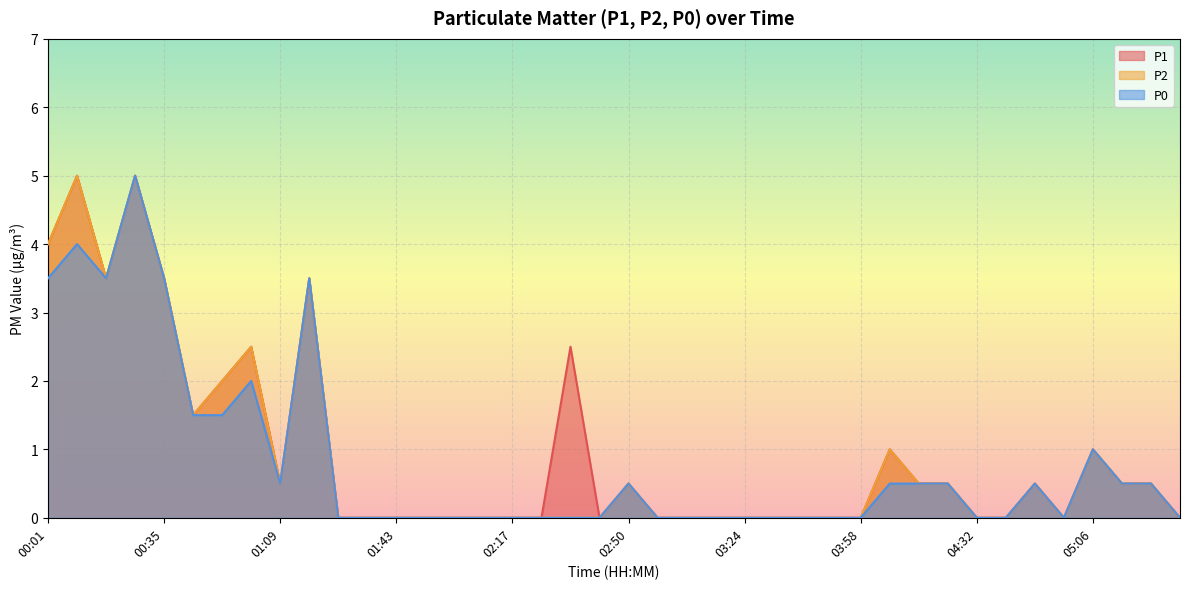

What is the label of the 9th point from the left?

01:09